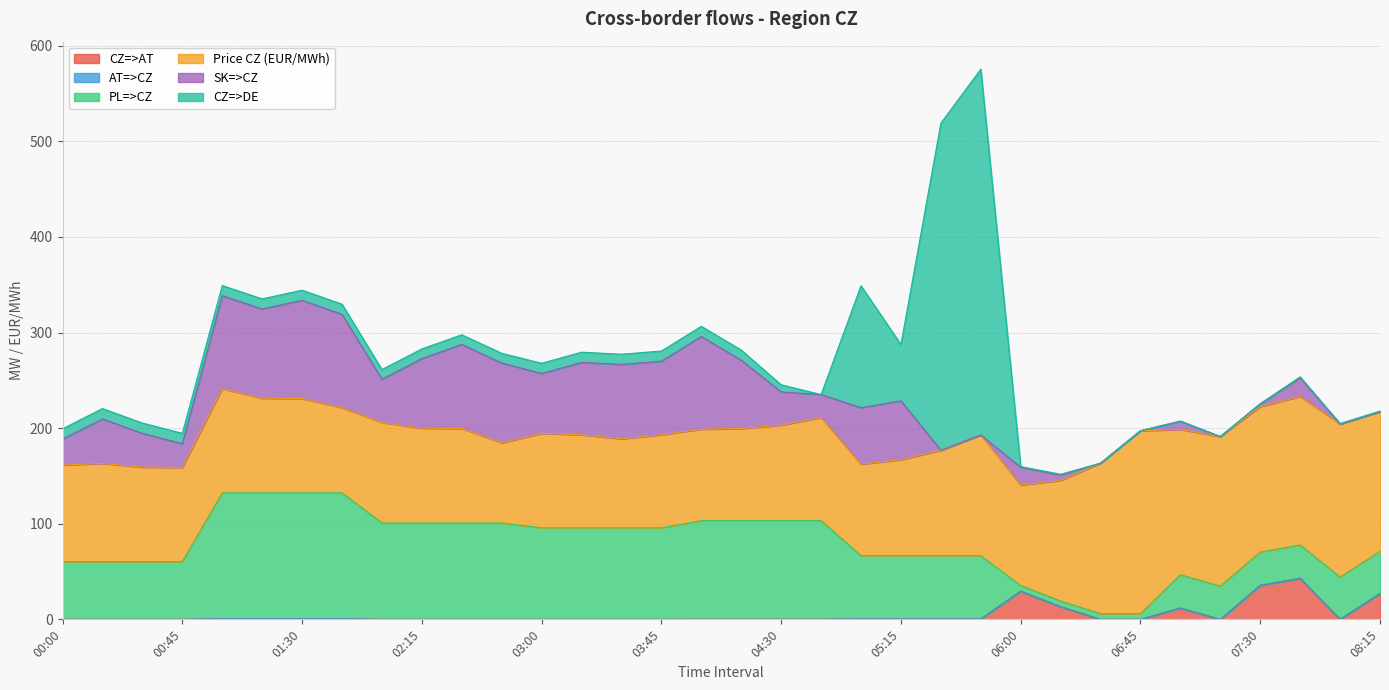

What is the label of the 26th point from the right?

02:00